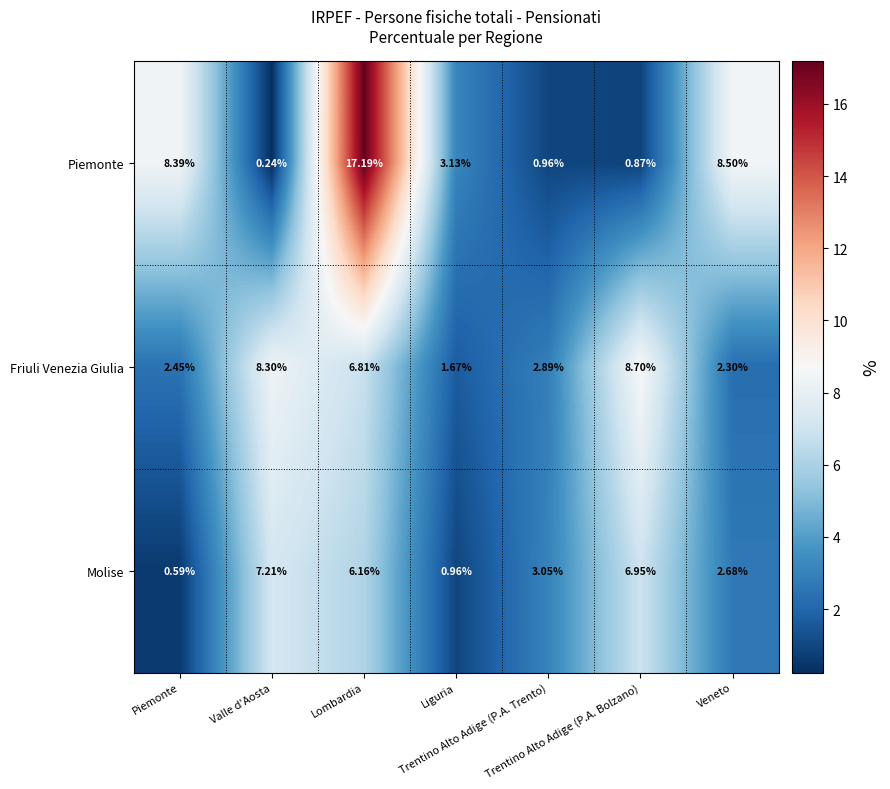

Reading right to left, extract all data points from this chart.

Piemonte: Veneto=8.5	Trentino Alto Adige (P.A. Bolzano)=0.9	Trentino Alto Adige (P.A. Trento)=1.0	Liguria=3.1	Lombardia=17.2	Valle d'Aosta=0.2	Piemonte=8.4
Friuli Venezia Giulia: Veneto=2.3	Trentino Alto Adige (P.A. Bolzano)=8.7	Trentino Alto Adige (P.A. Trento)=2.9	Liguria=1.7	Lombardia=6.8	Valle d'Aosta=8.3	Piemonte=2.5
Molise: Veneto=2.7	Trentino Alto Adige (P.A. Bolzano)=7.0	Trentino Alto Adige (P.A. Trento)=3.0	Liguria=1.0	Lombardia=6.2	Valle d'Aosta=7.2	Piemonte=0.6